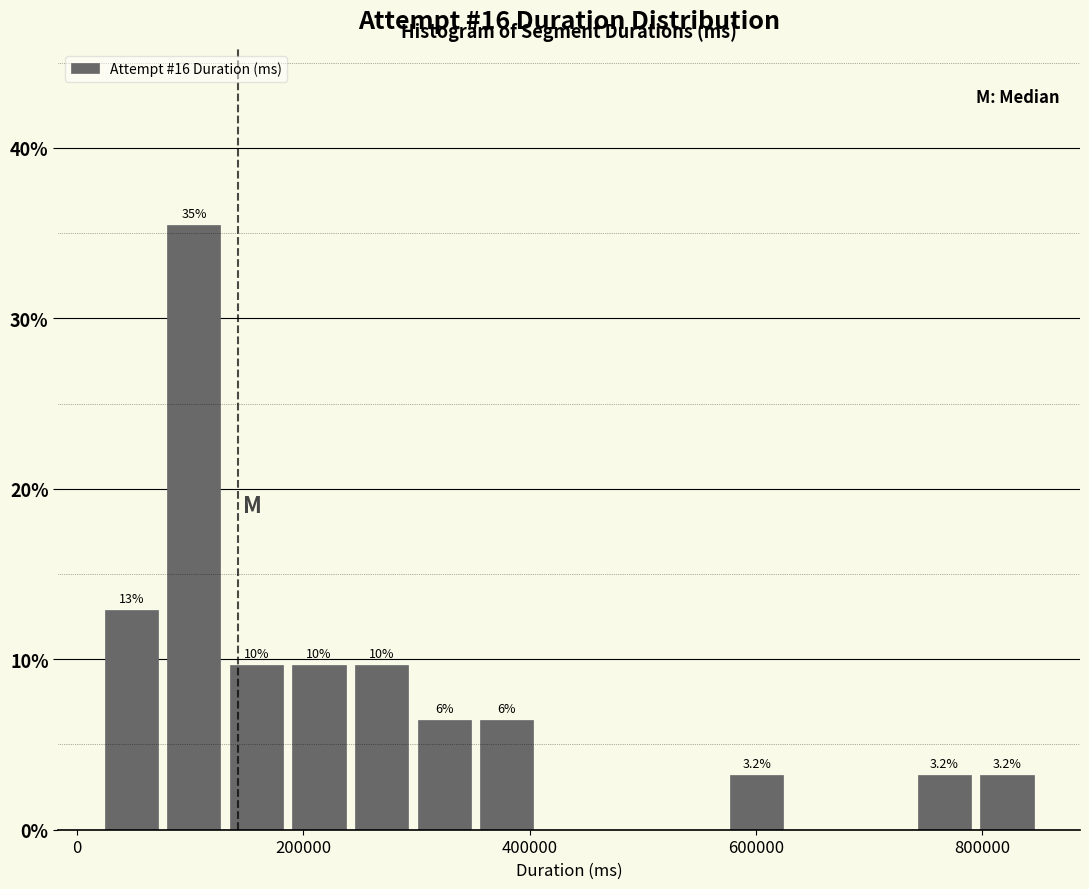

Around what value on the x-axis is the tallest bar? Give the approximate position of its centre, as read against the axis.

100000